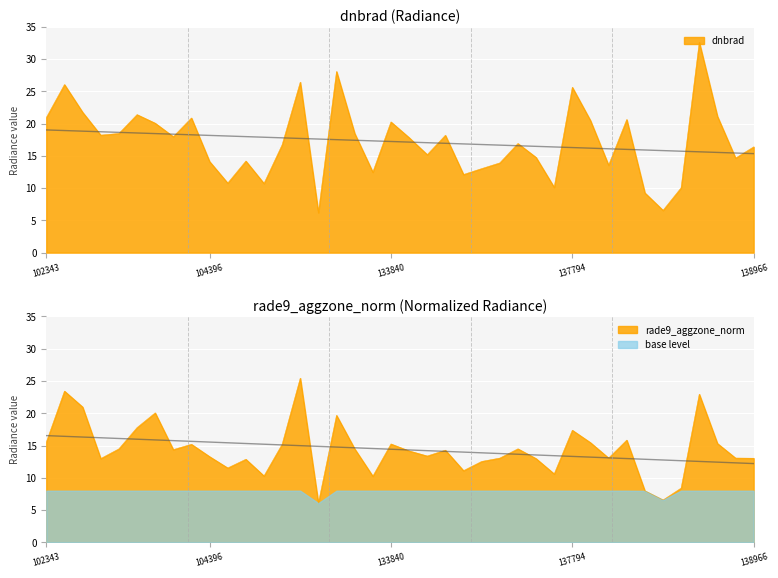

What is the value of the rade9_aggzone_norm point at the 29th from the left?

13.0